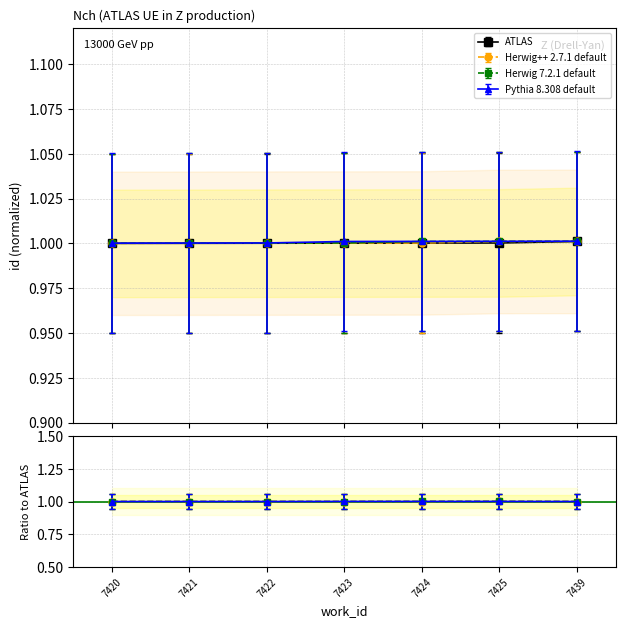

At which category is the sum across all series the highest?

7439